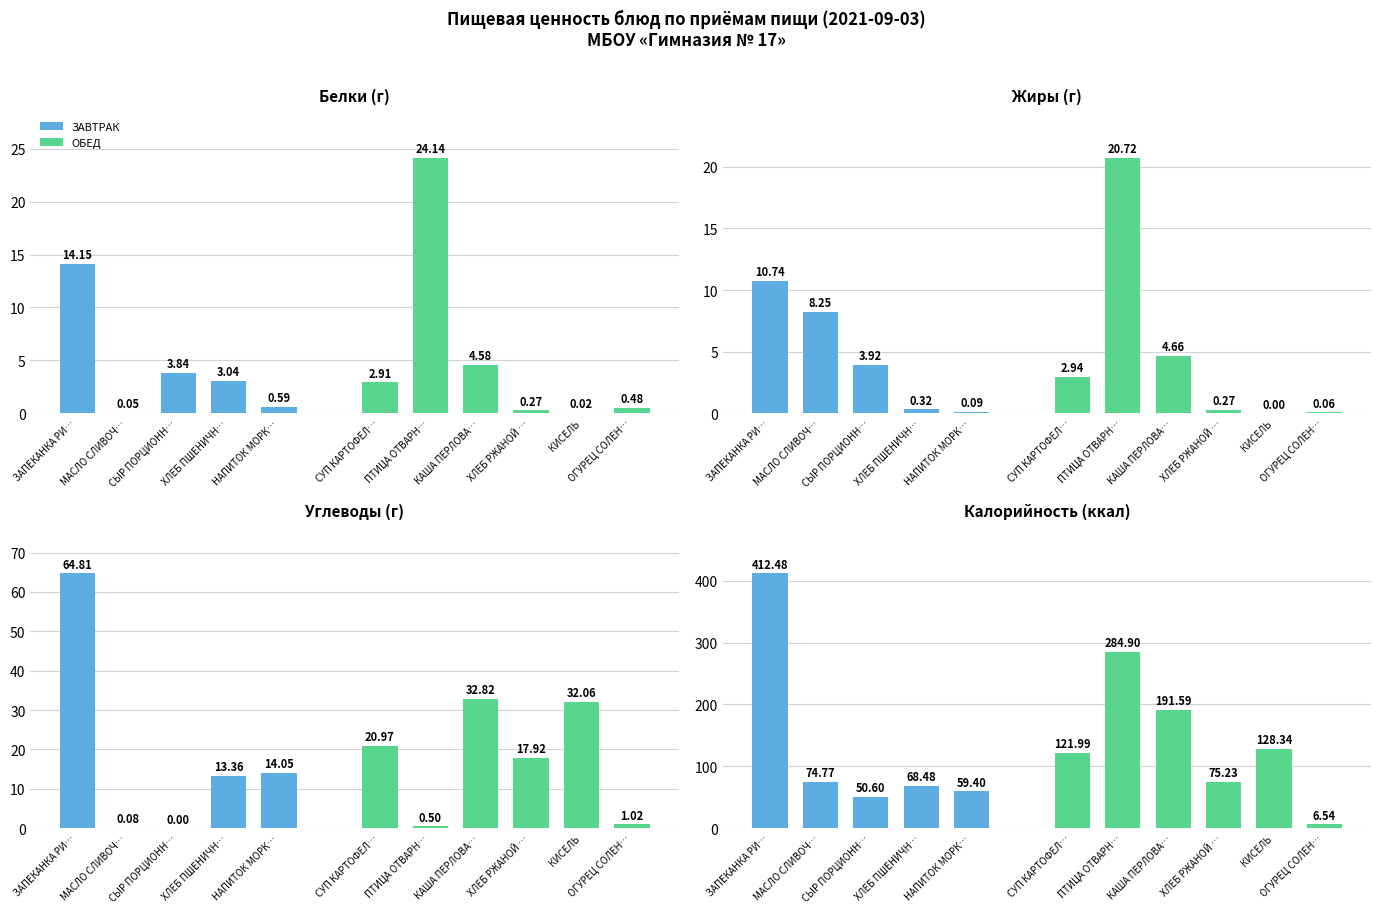

What is the difference between the maximum and second lowest values in the Калорийность series?

361.9